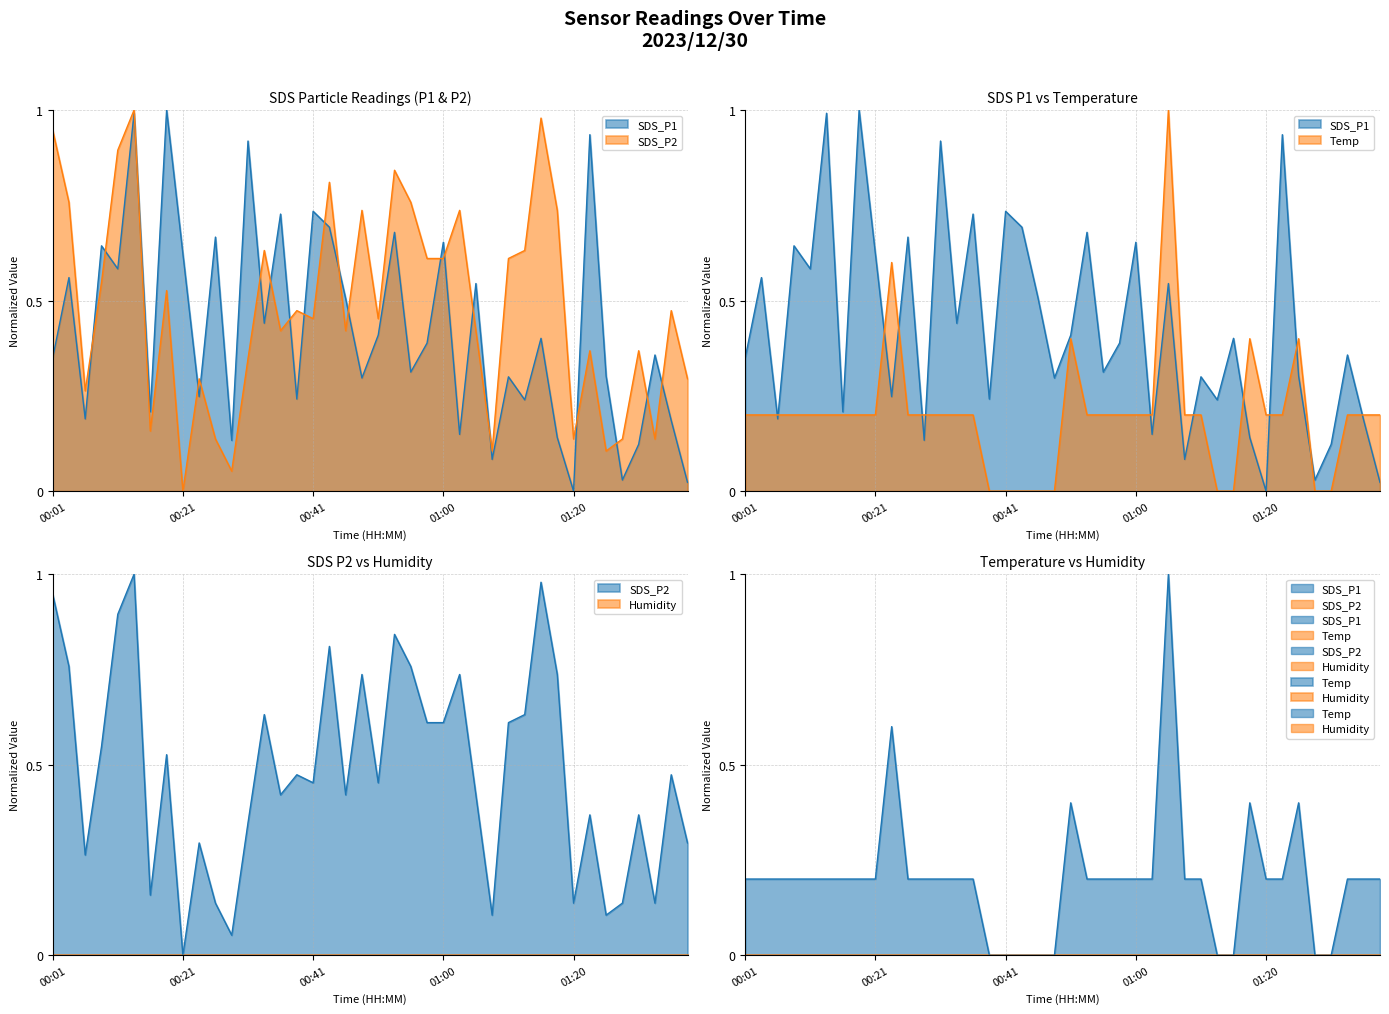

What is the difference between the highest and lowest values at 00:36?

0.5